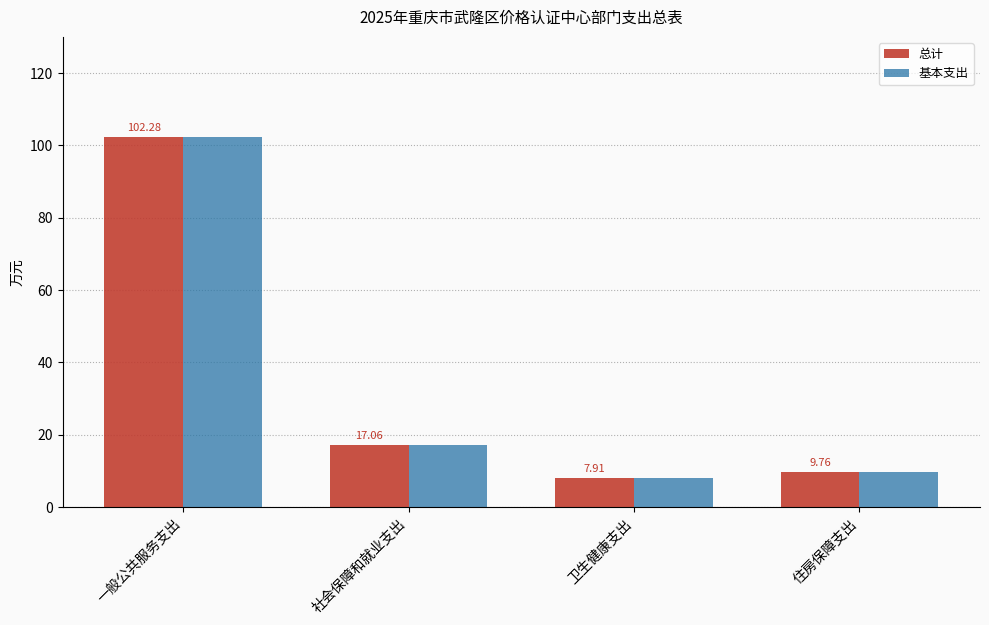

What is the total value across all series at 一般公共服务支出?

204.6